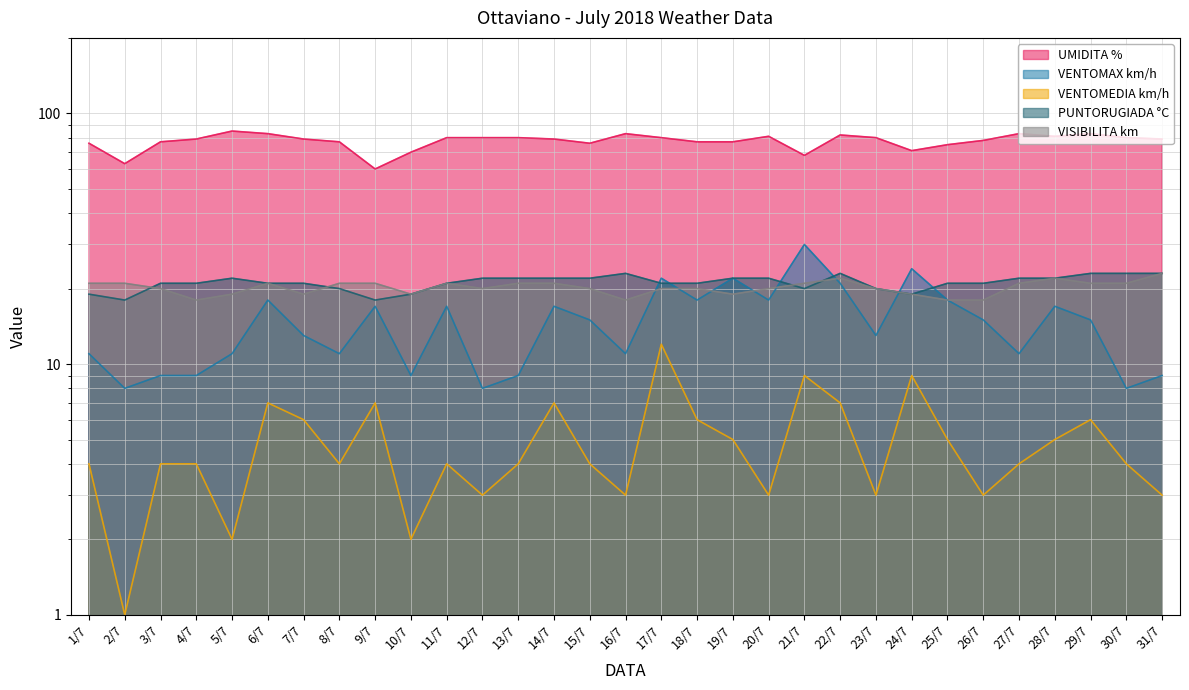

What is the value of the PUNTORUGIADA °C point at the 22nd from the left?

23